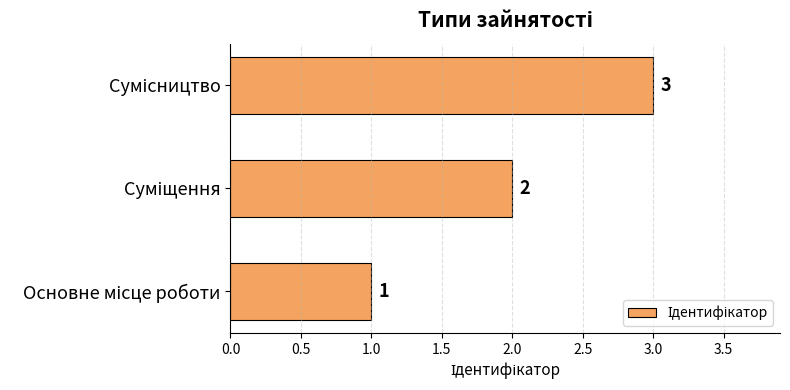

What is the greatest value displayed?

3